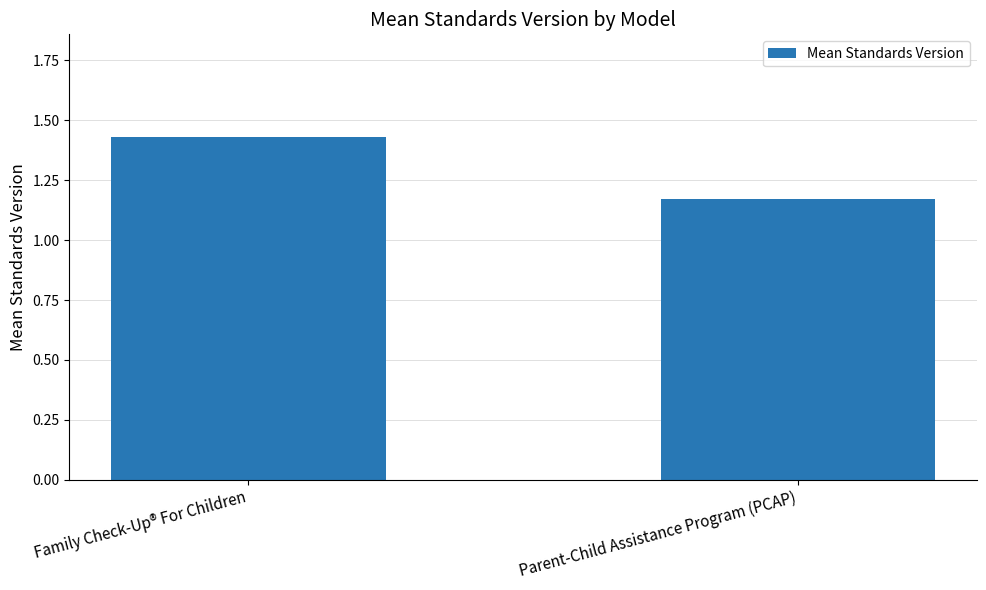

What is the average value?

1.3